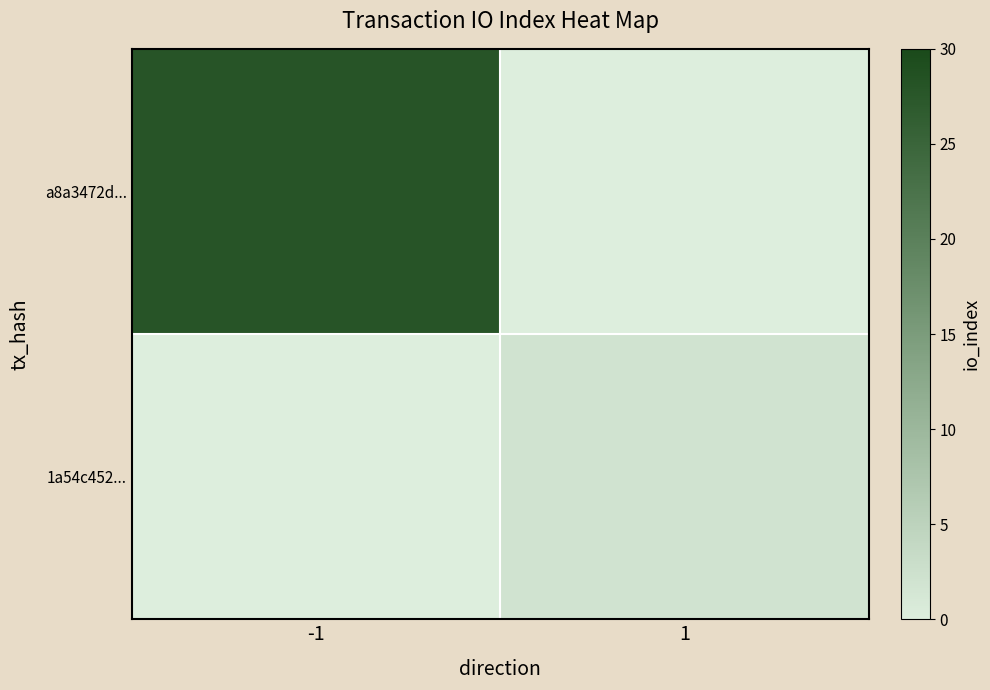

At which category is the sum across all series the highest?

-1